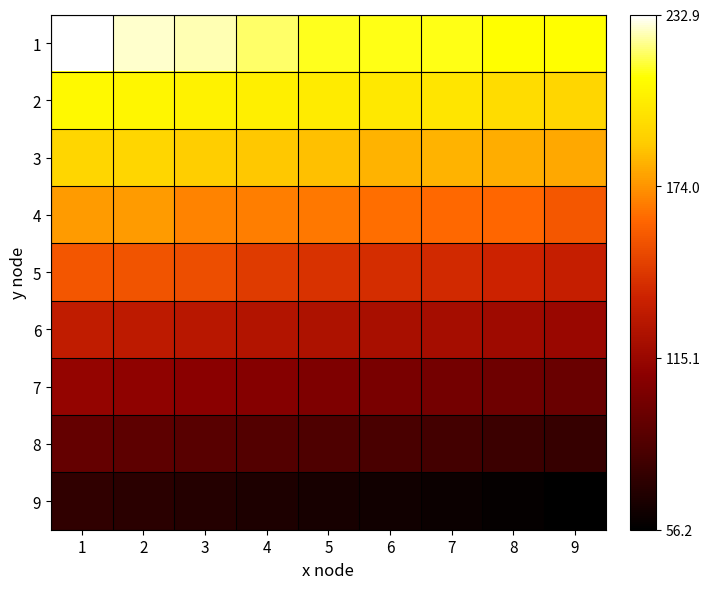

List the series in order of their peak value, highest first.

1, 2, 3, 4, 5, 6, 7, 8, 9